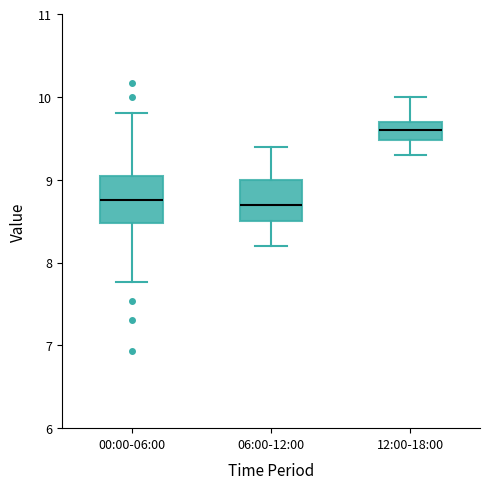

Reading left to right, transcribe this box plot: for each box, give where its median line is, the range the box spans, and where its two whiskers end, as read against the y-axis. The values are not printed on the chart, so give them approximately, as read against the axis.

00:00-06:00: median 8.8, box 8.5 to 9.0, whiskers 7.8 to 9.8
06:00-12:00: median 8.7, box 8.5 to 9.0, whiskers 8.2 to 9.4
12:00-18:00: median 9.6, box 9.5 to 9.7, whiskers 9.3 to 10.0